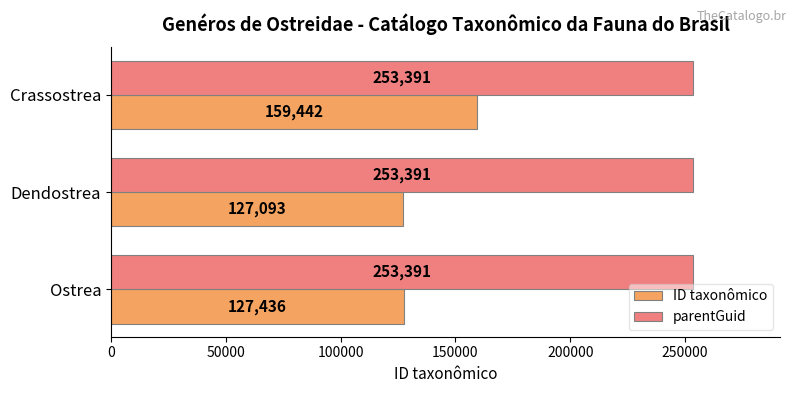

At how many categories does at least one series exceed 226237?

3